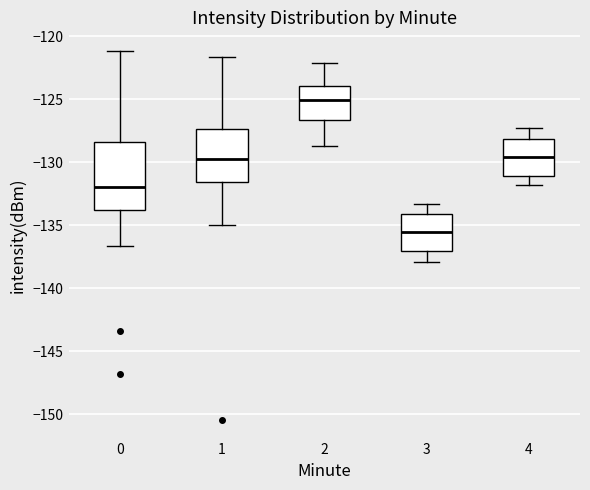

Comparing the boxes themselves (not the whiskers), which one is the tallest?

0